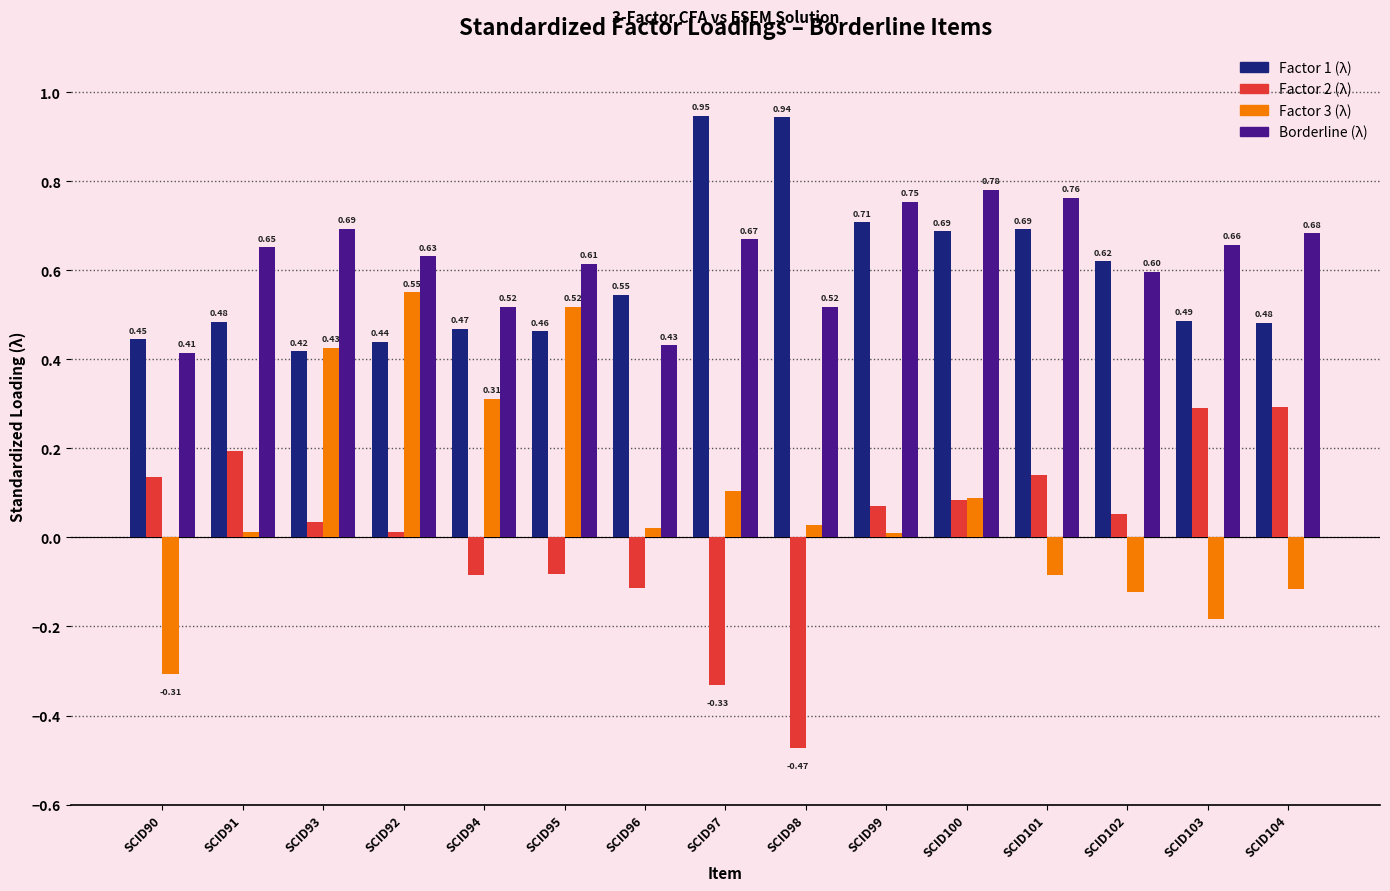

What is the label of the 4th bar from the right?

SCID101